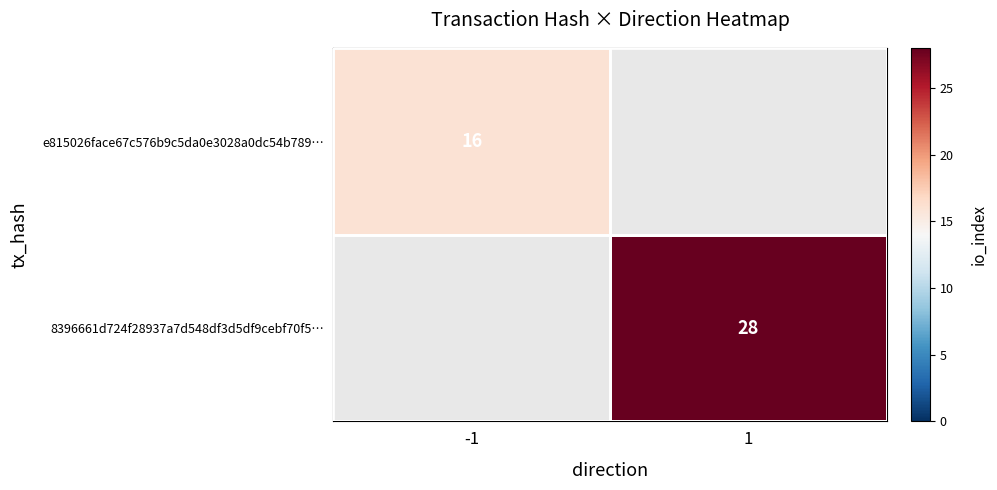

The e815026face67c576b9c5da0e3028a0dc54b789… series shows 16 at -1. True or false?

True